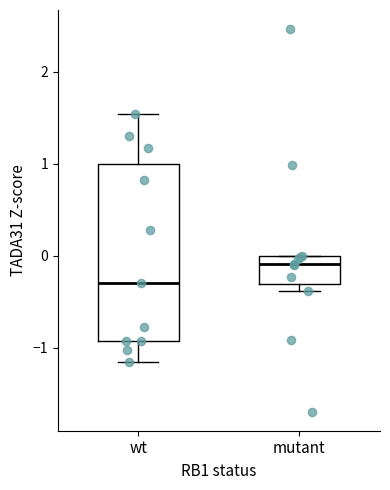

Which box's median line is the lowest?

wt